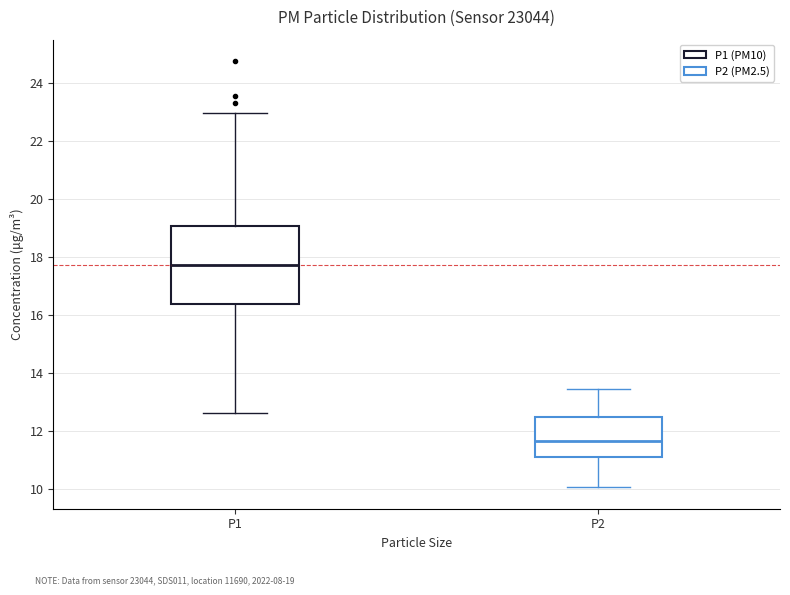

Which box's median line is the lowest?

P2